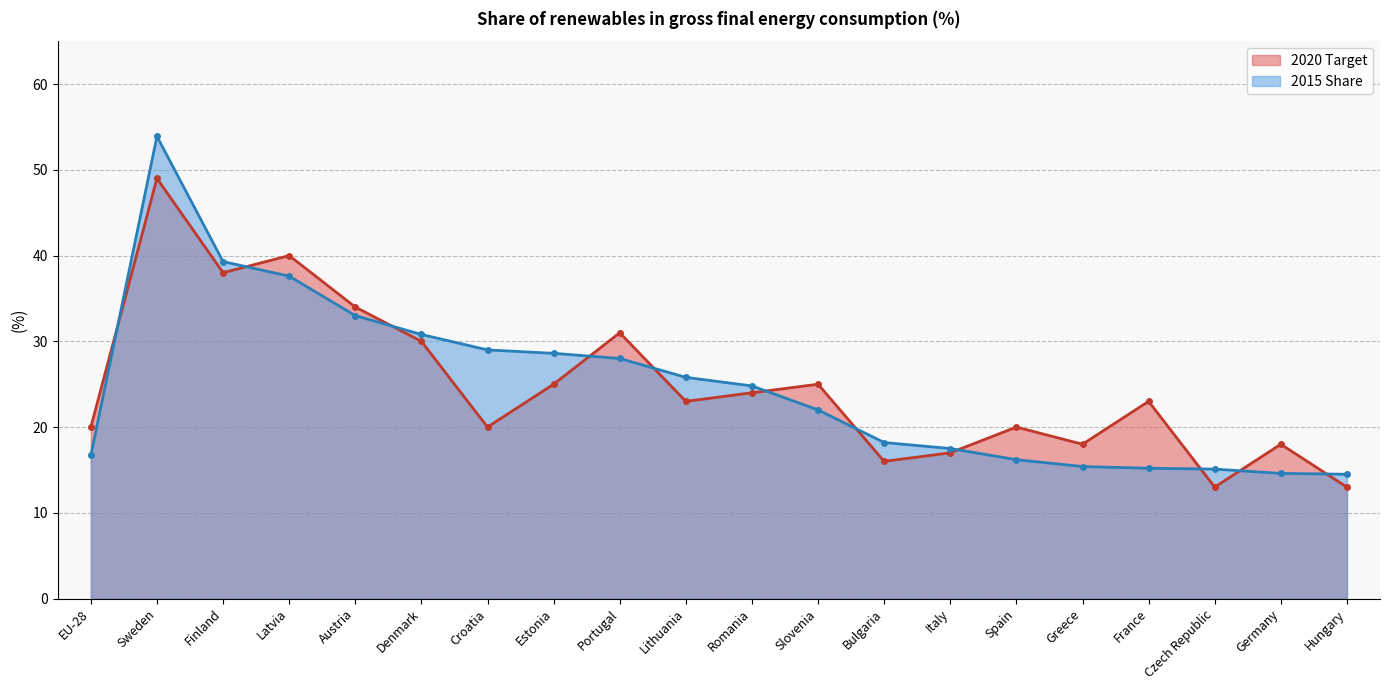

At how many categories does at least one series exceed 22?

12